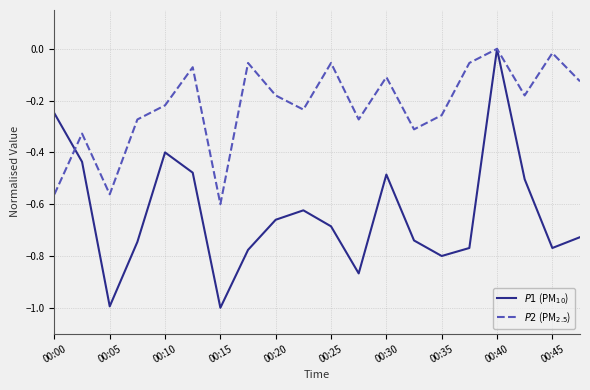

What is the smallest value displayed?

-1.0